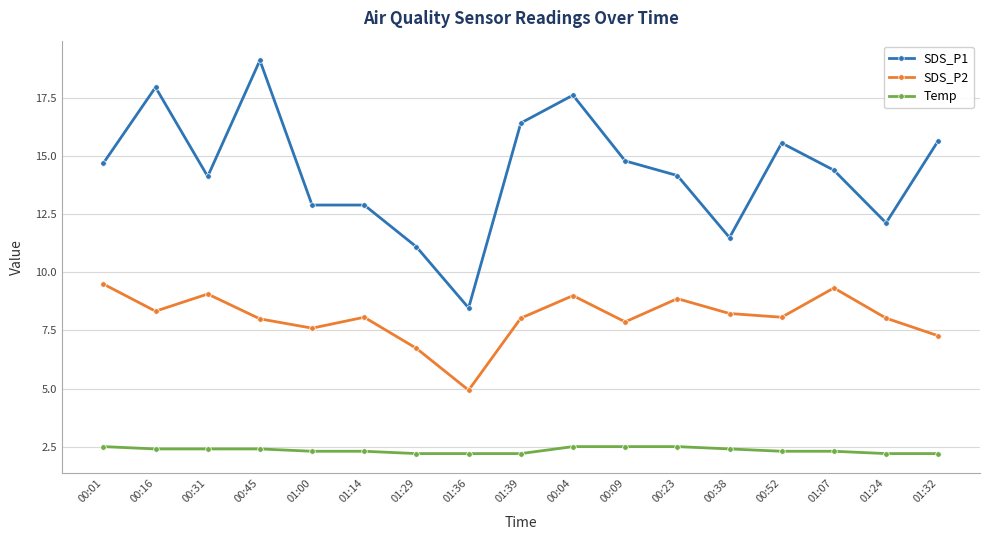

Is it true that SDS_P1 equals 12.9 at 01:00?

True